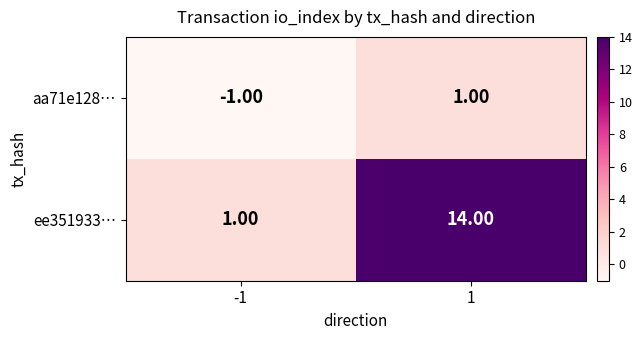

At which category is the sum across all series the highest?

1